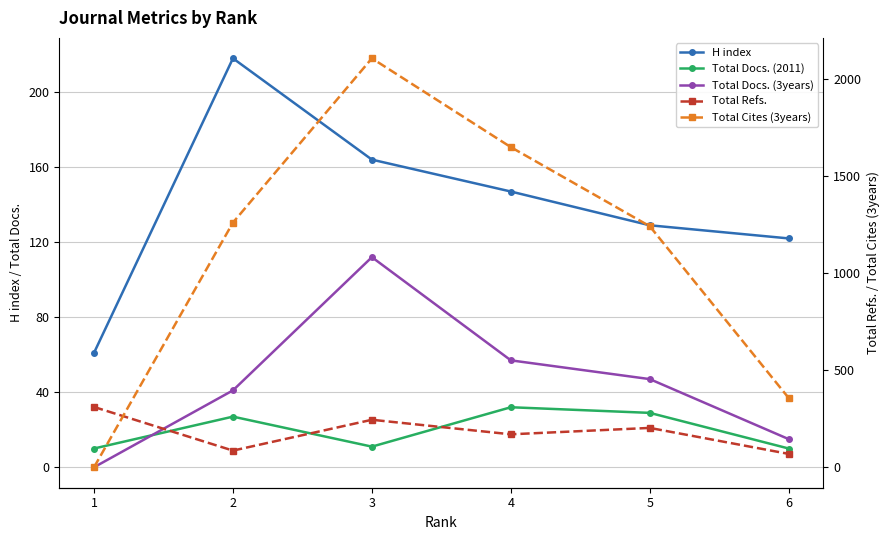

Is it true that Total Docs. (2011) equals 10 at 6?

True